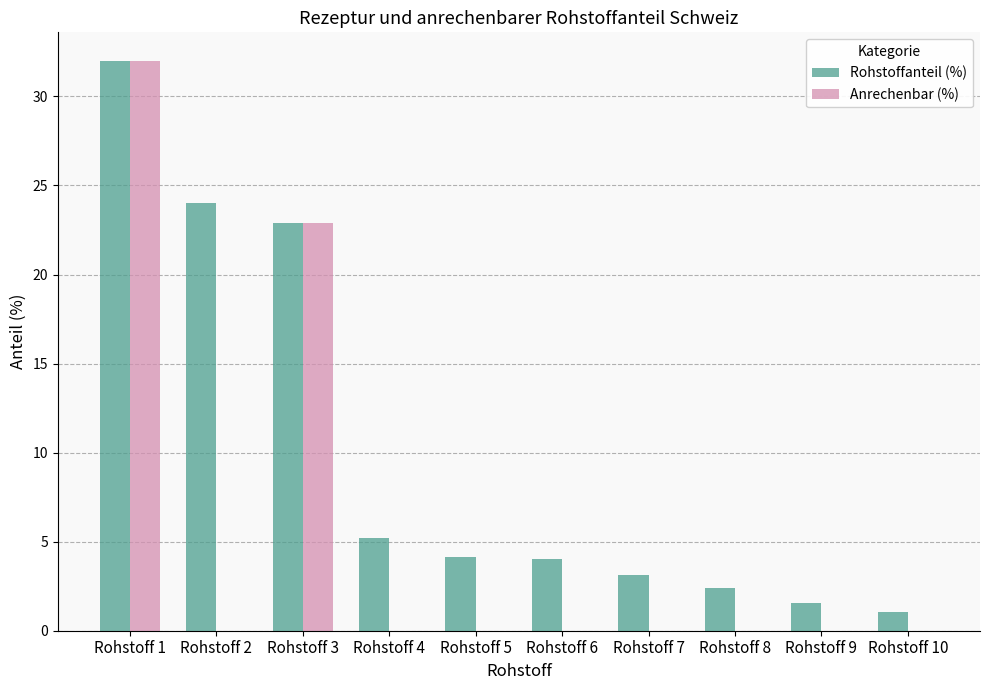

What is the sum of all Rohstoffanteil (%) values?

100.4